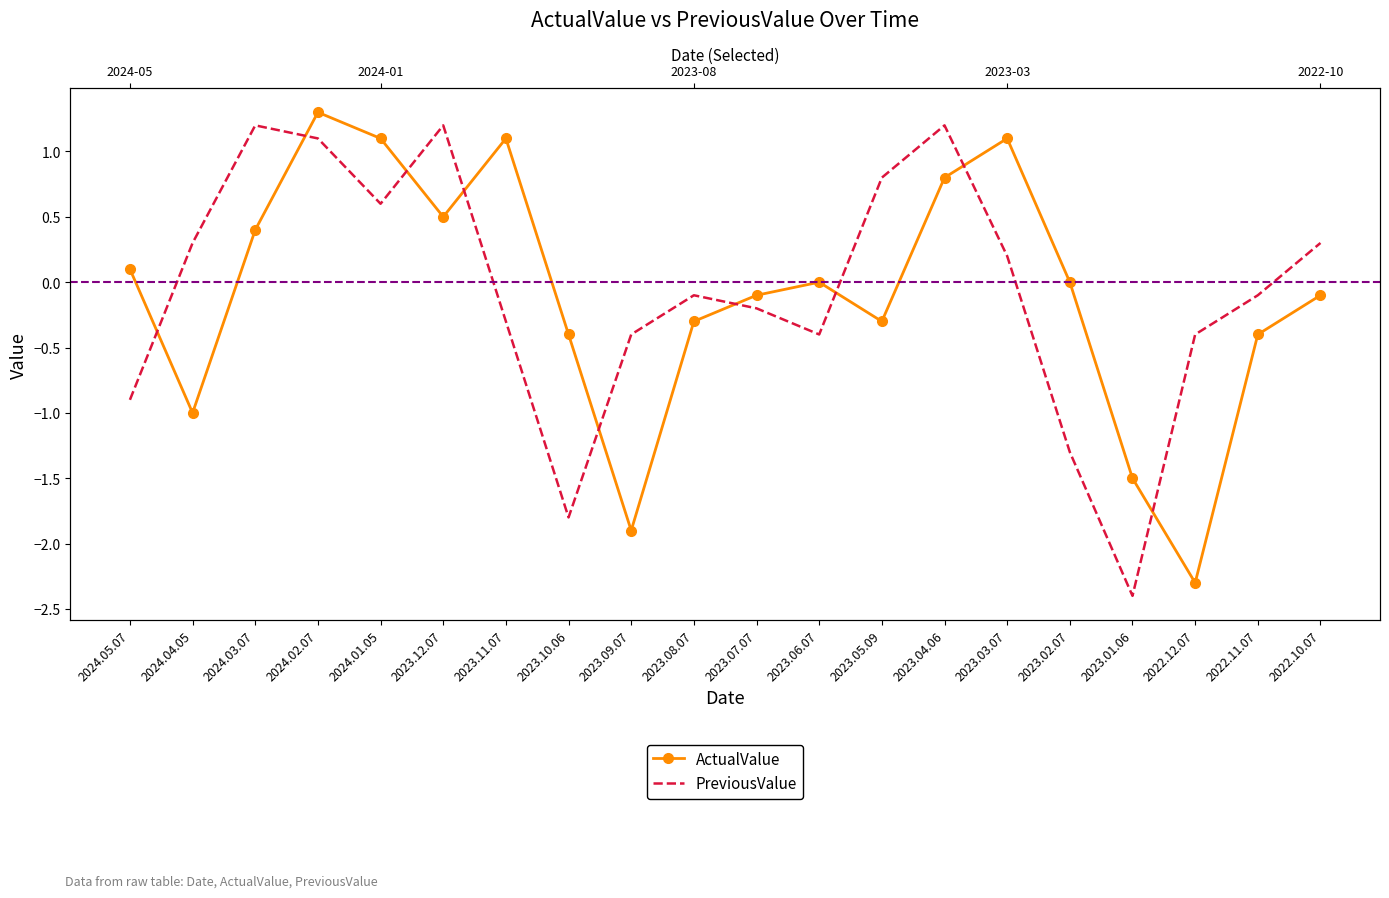

True or false: ActualValue and PreviousValue cross at least once.

True